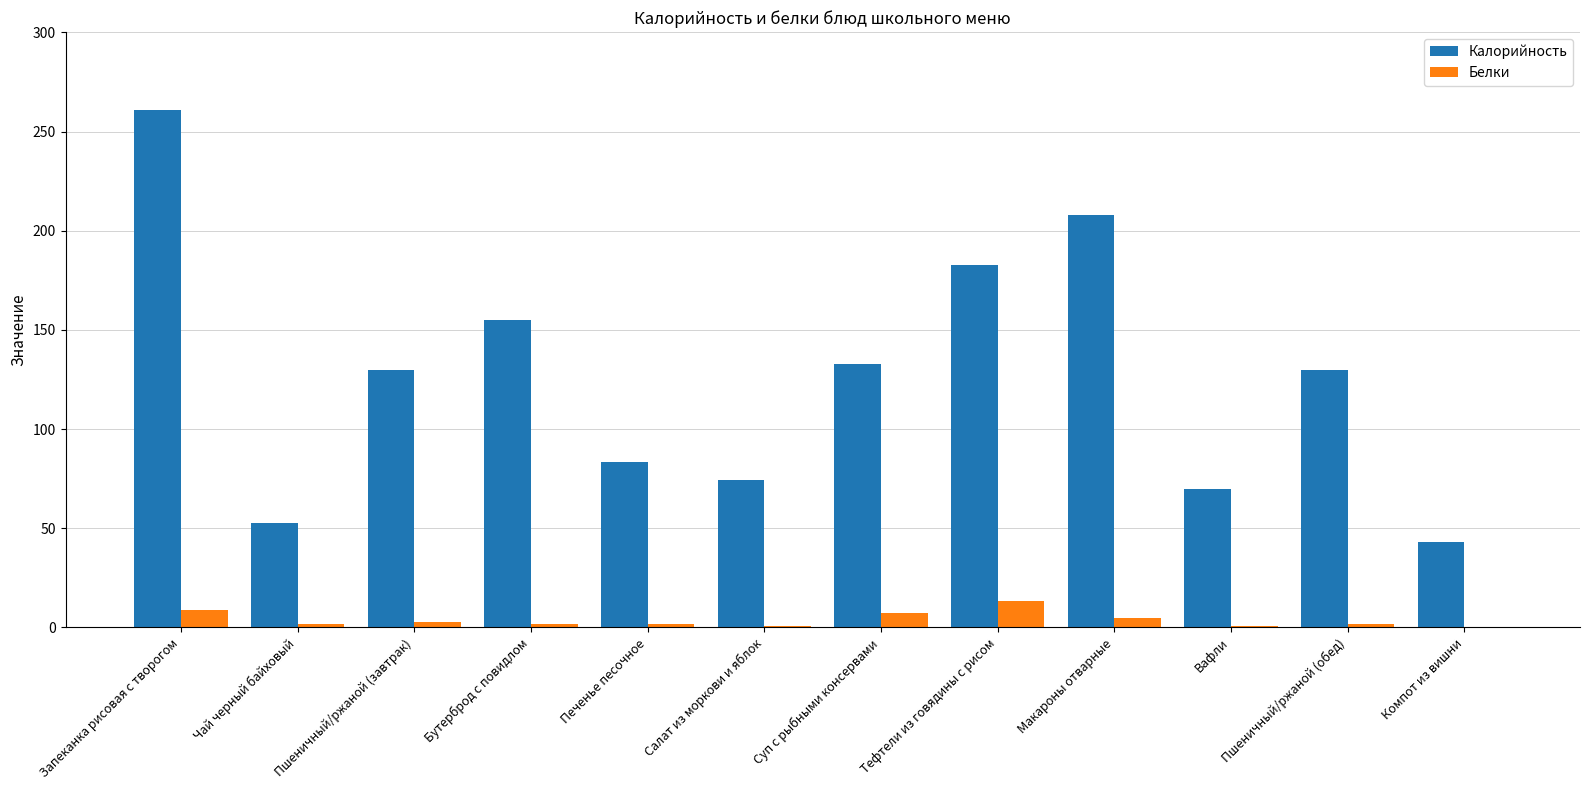

Which series changed the most between Вафли and Компот из вишни?

Калорийность